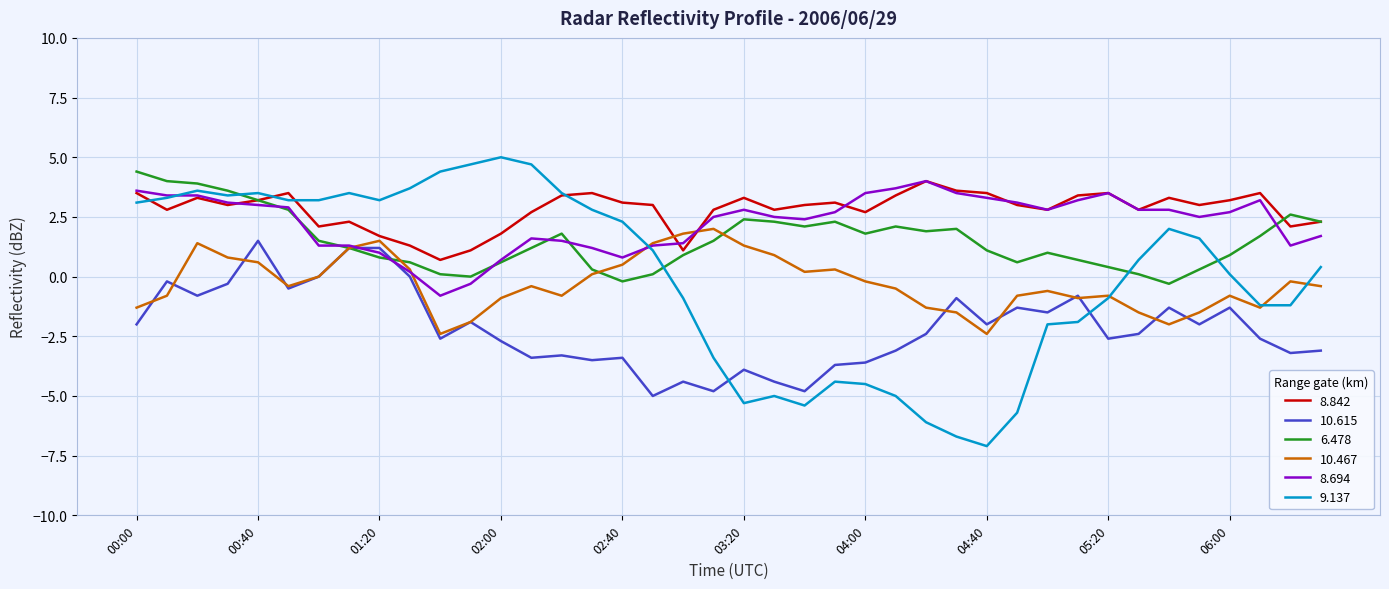

Which series has the largest total across all categories?

8.842